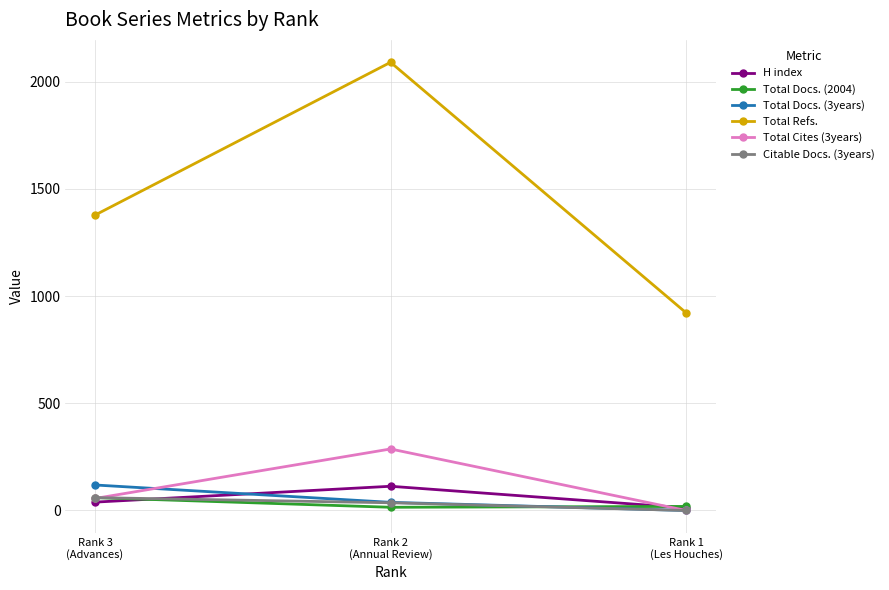

Which series has the largest range (max minus min)?

Total Refs.